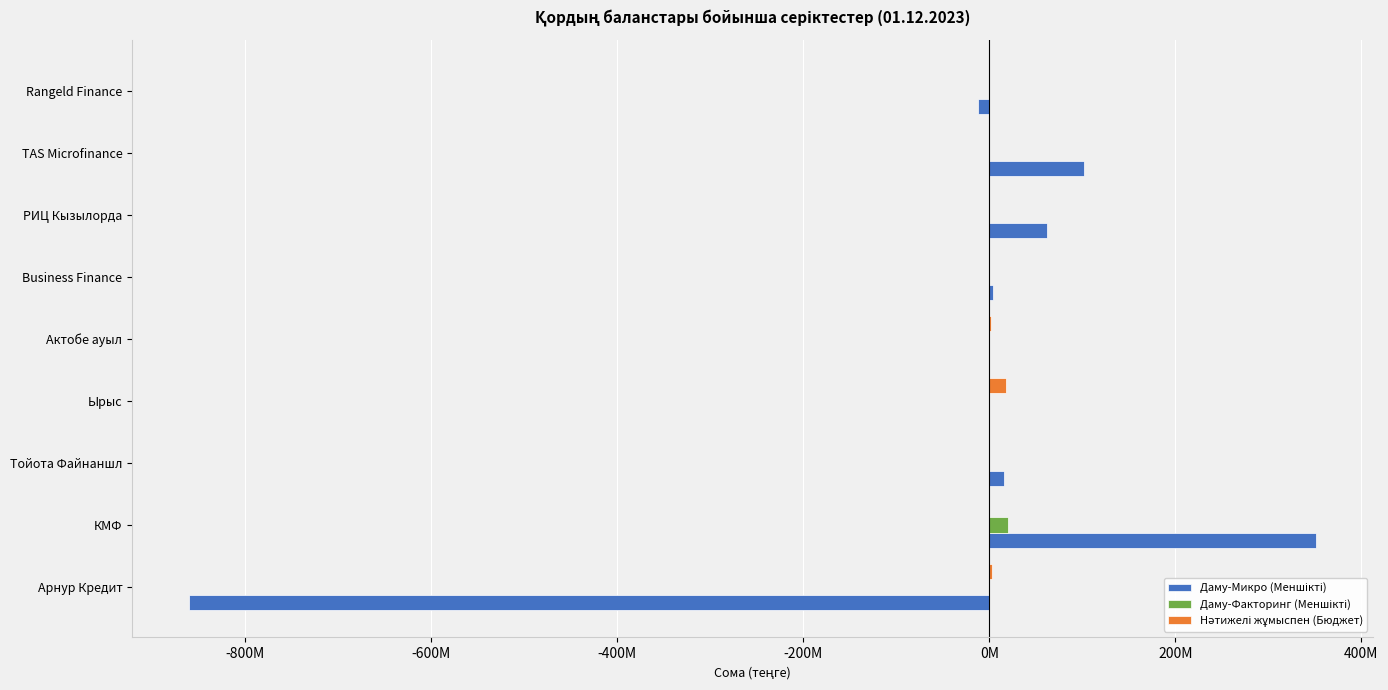

How many bars are there in each group?

3